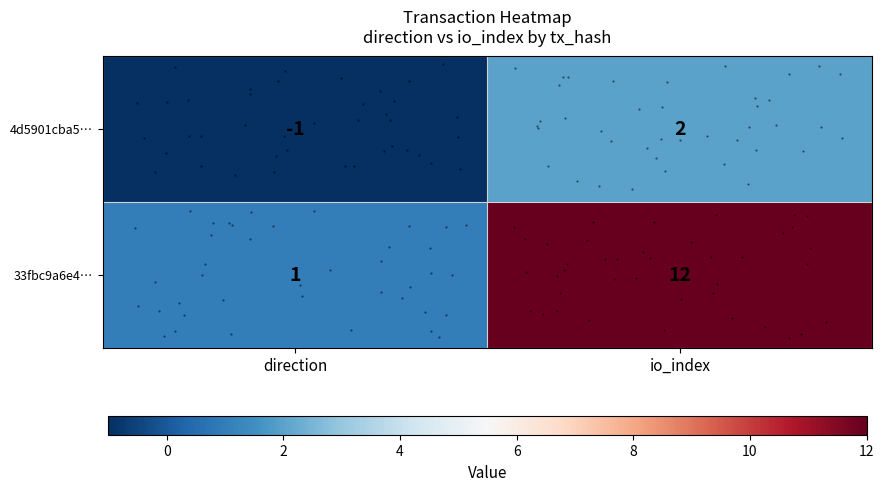

True or false: 4d5901cba5… has a value of -1 at direction.

True